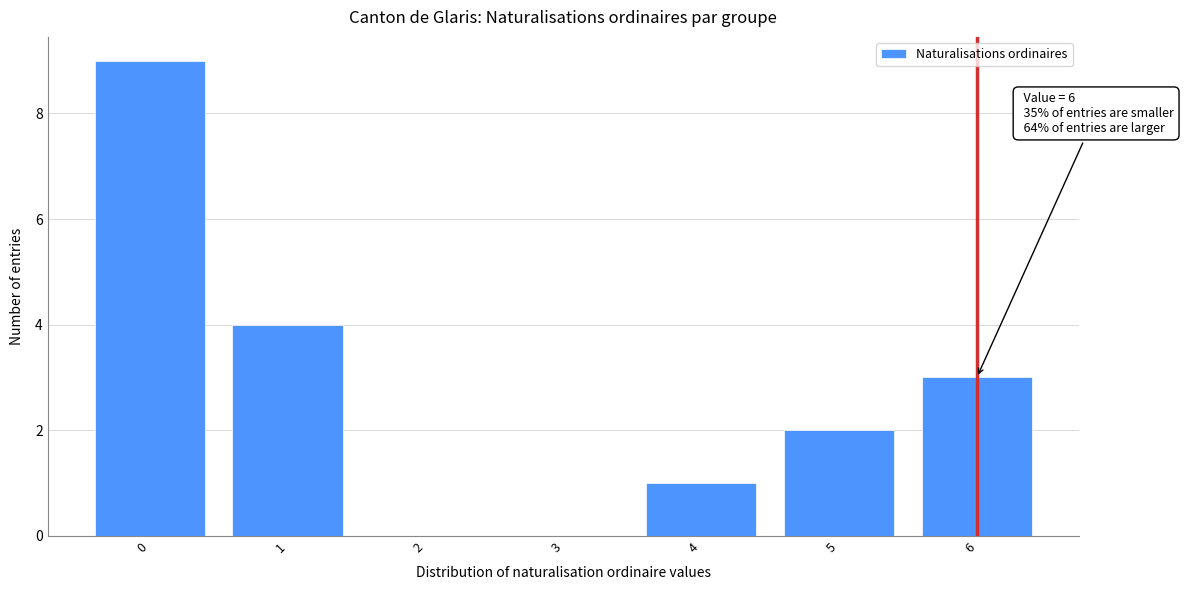

Reading left to right, extract all data points from this chart.

0=9	1=4	2=0	3=0	4=1	5=2	6=3